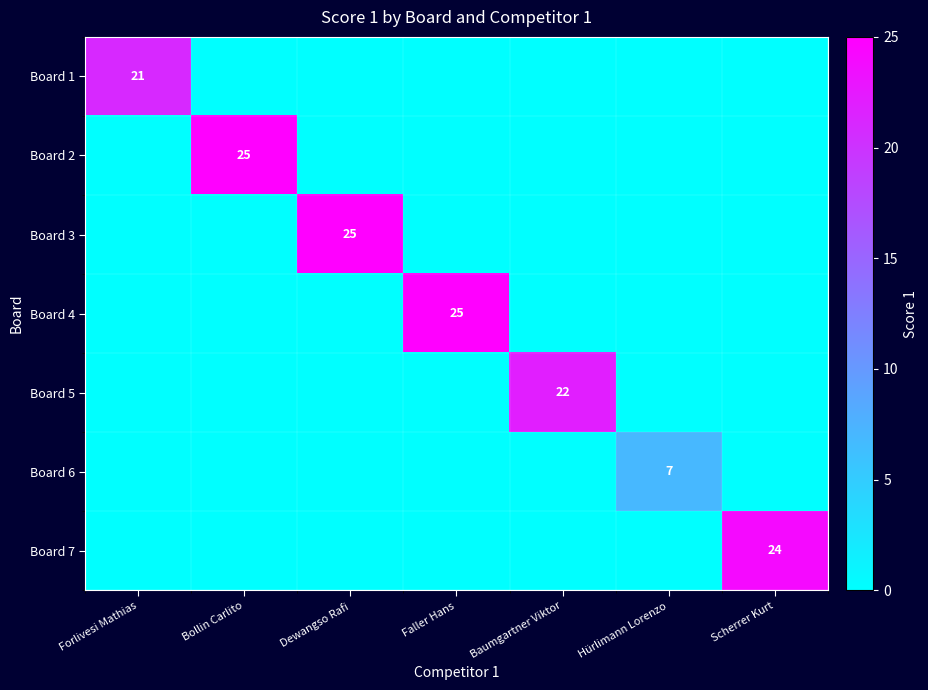

True or false: Board 4 has a value of 42 at Faller Hans.

False